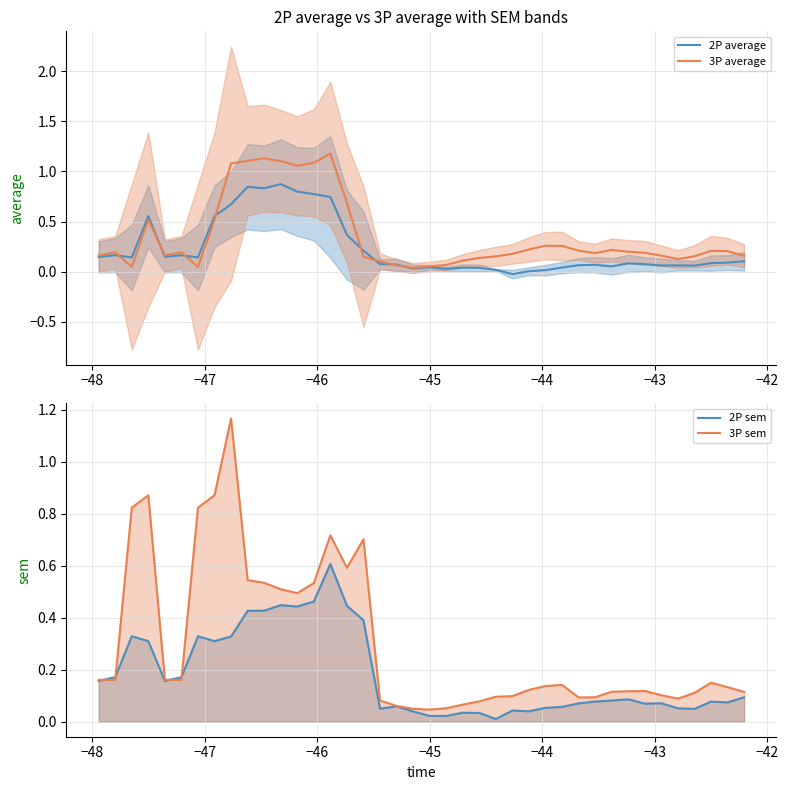

Reading left to right, transcribe all the data shown in this chart.

2P average: 0.1	0.2	0.1	0.6	0.1	0.2	0.1	0.6	0.7	0.8	0.8	0.9	0.8	0.8	0.7	0.4	0.2	0.1	0.1	0.0	0.0	0.0	0.0	0.0	0.0	-0.0	0.0	0.0	0.0	0.1	0.1	0.1	0.1	0.1	0.1	0.1	0.1	0.1	0.1	0.1
3P average: 0.2	0.2	0.0	0.5	0.2	0.2	0.0	0.5	1.1	1.1	1.1	1.1	1.1	1.1	1.2	0.7	0.1	0.1	0.1	0.0	0.1	0.1	0.1	0.1	0.2	0.2	0.2	0.3	0.3	0.2	0.2	0.2	0.2	0.2	0.2	0.1	0.2	0.2	0.2	0.2
2P sem: 0.2	0.2	0.3	0.3	0.2	0.2	0.3	0.3	0.3	0.4	0.4	0.4	0.4	0.5	0.6	0.4	0.4	0.0	0.1	0.0	0.0	0.0	0.0	0.0	0.0	0.0	0.0	0.1	0.1	0.1	0.1	0.1	0.1	0.1	0.1	0.1	0.0	0.1	0.1	0.1
3P sem: 0.2	0.2	0.8	0.9	0.2	0.2	0.8	0.9	1.2	0.5	0.5	0.5	0.5	0.5	0.7	0.6	0.7	0.1	0.1	0.0	0.0	0.1	0.1	0.1	0.1	0.1	0.1	0.1	0.1	0.1	0.1	0.1	0.1	0.1	0.1	0.1	0.1	0.1	0.1	0.1